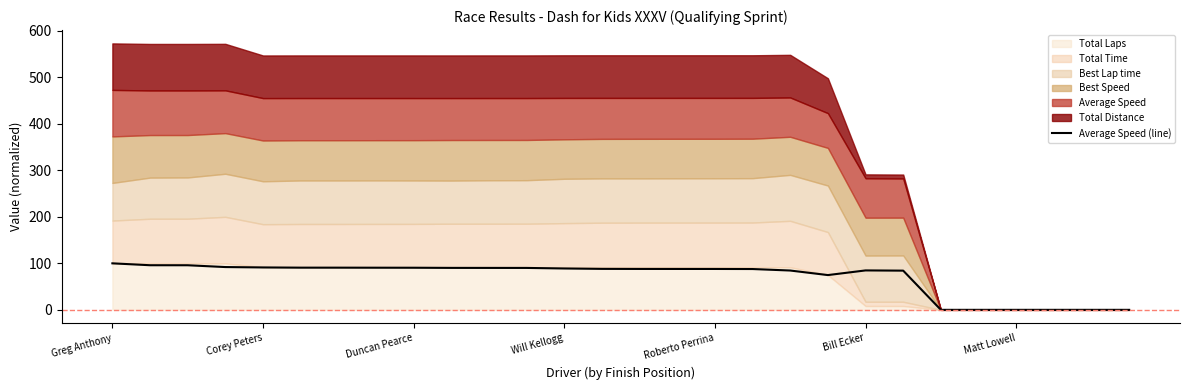

The Average Speed (line) series shows 84.8 at Bill Ecker. True or false?

True